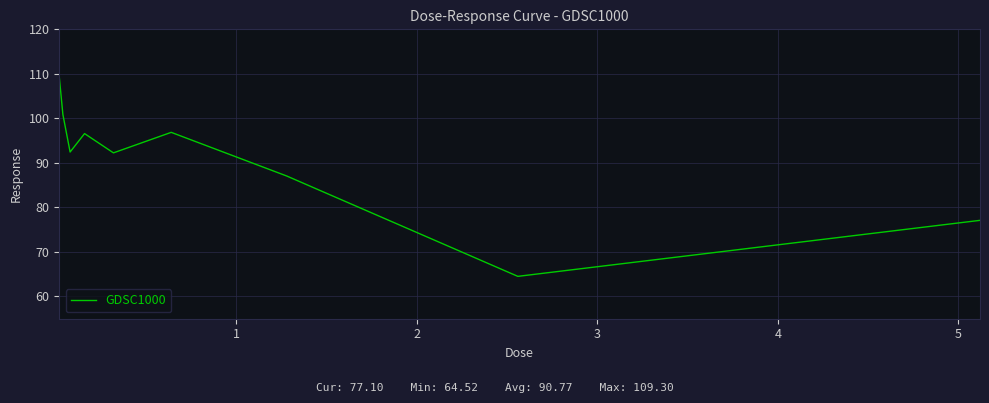

What is the difference between the maximum and minimum values?

44.8